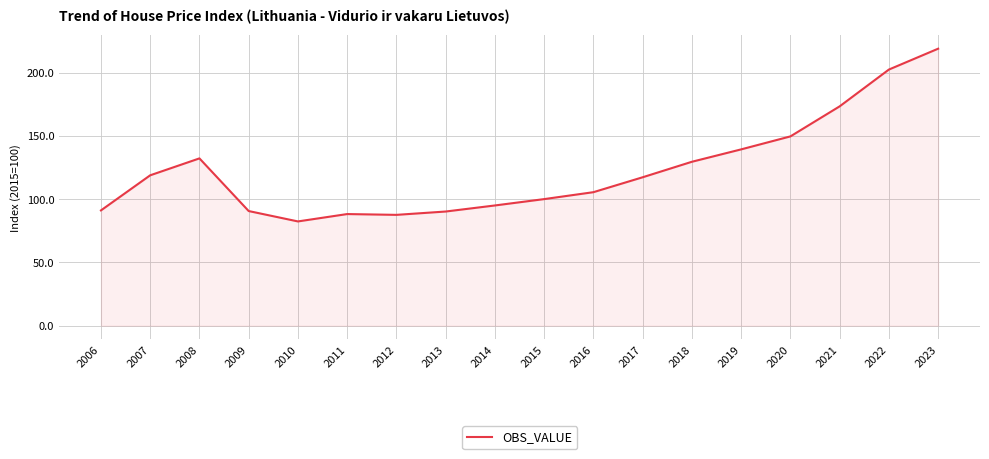

Which label corresponds to the largest value in the chart?

2023